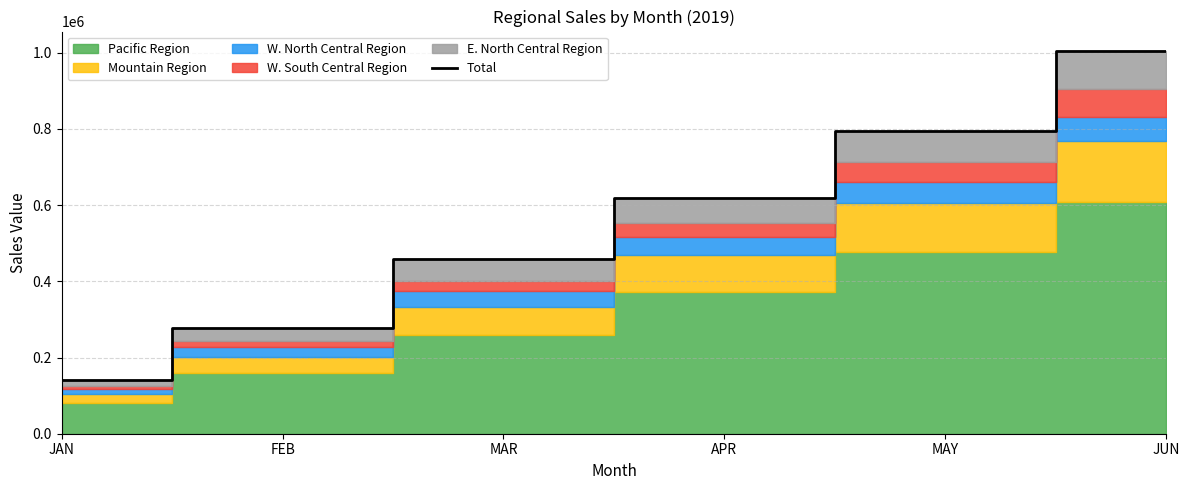

What is the change in value from MAR to JUN?

+547503.7